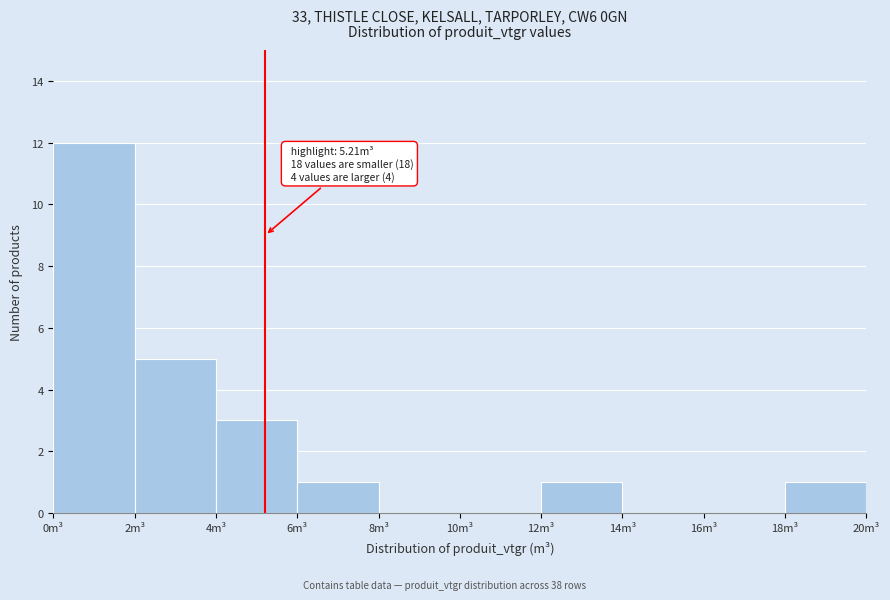

Over which range of the x-axis is the bar tallest?

0 to 2